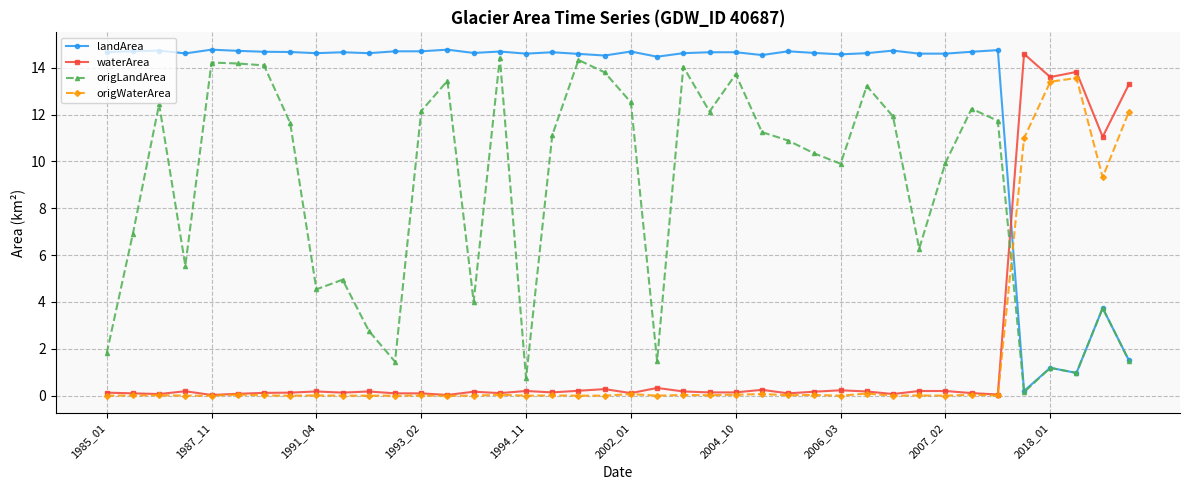

What is the greatest value displayed?

14.8